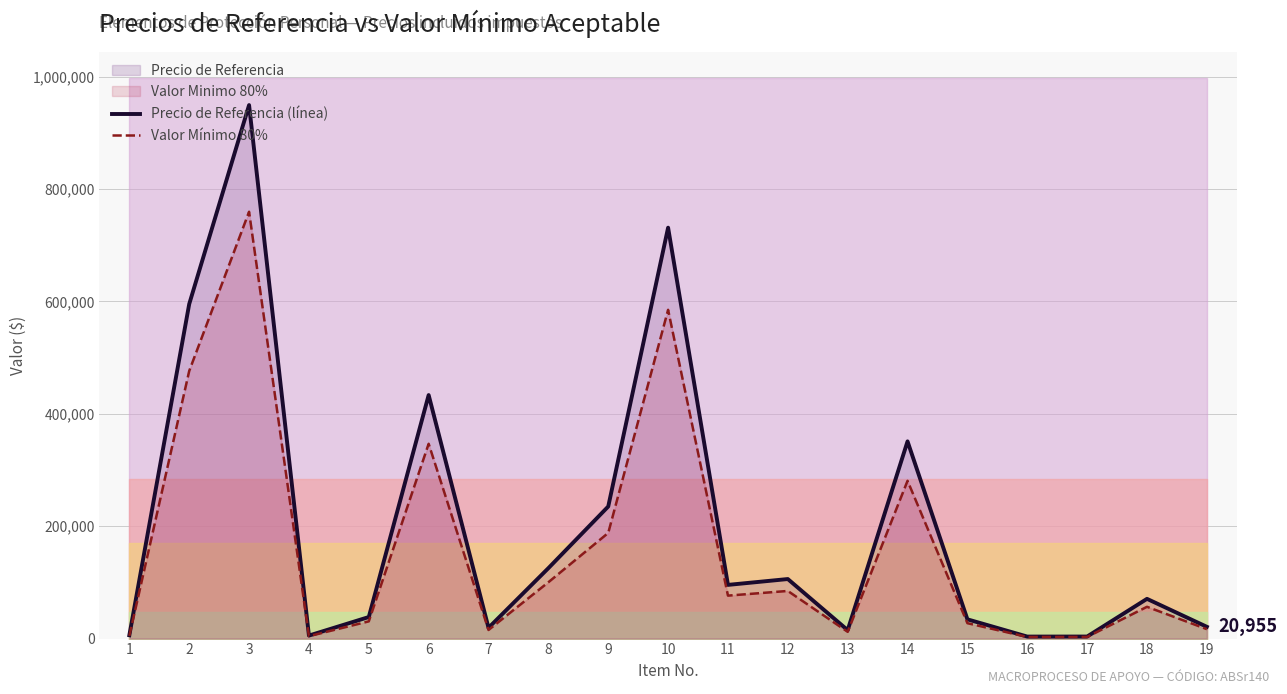

True or false: Valor Mínimo 80% has more than 0 points higher than both neighbors.

True